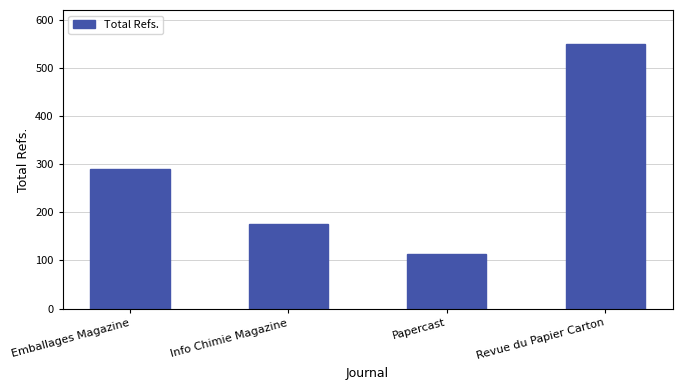

The chart shows a value of 444 at Emballages Magazine. True or false?

False